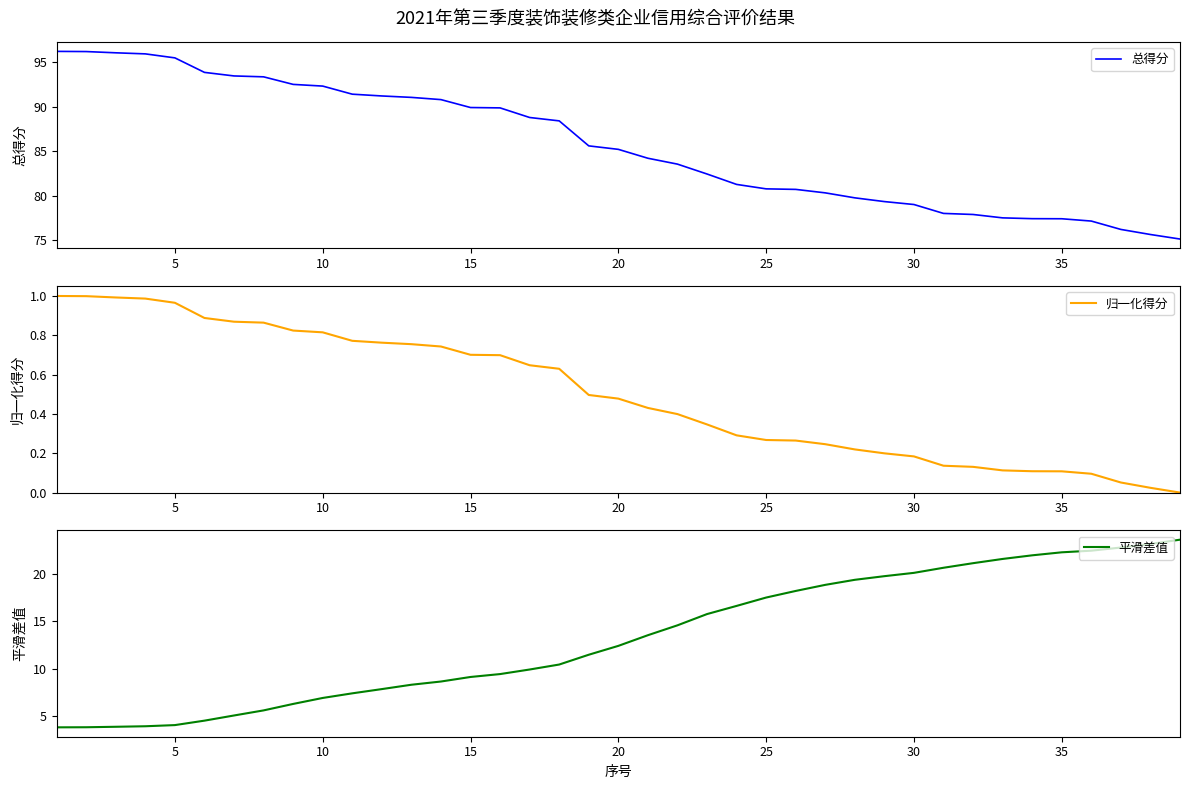

What is the average value of the 总得分 series?

85.7